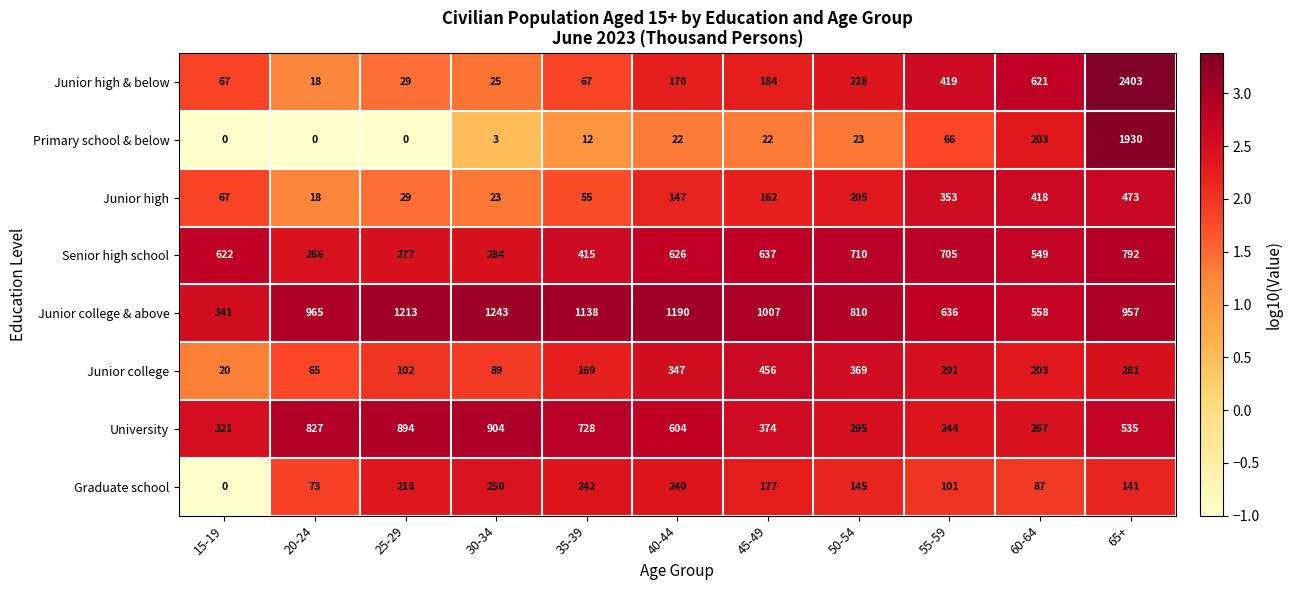

At how many categories does at least one series exceed 1042?

5